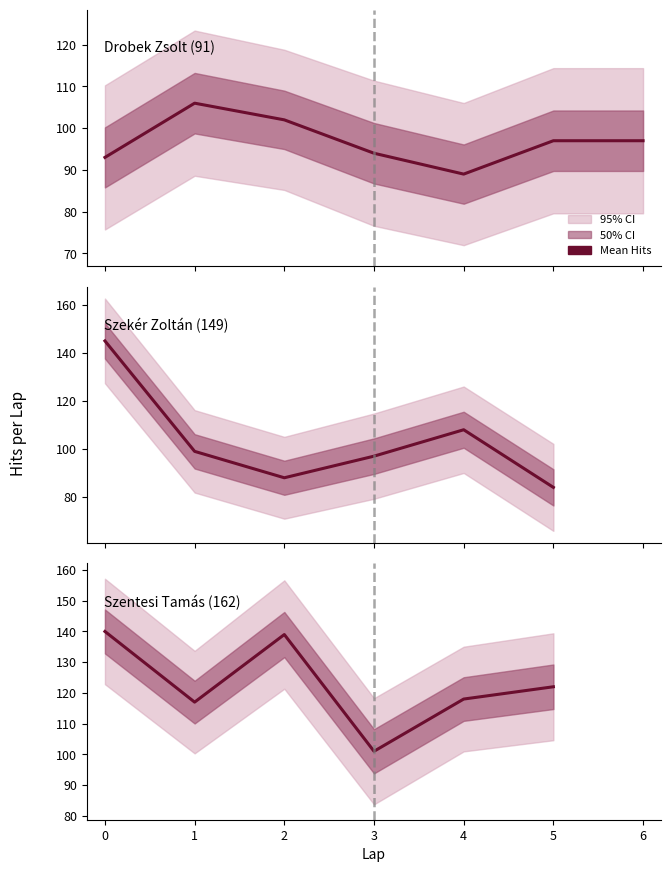

Does the chart have visible grid lines?

No